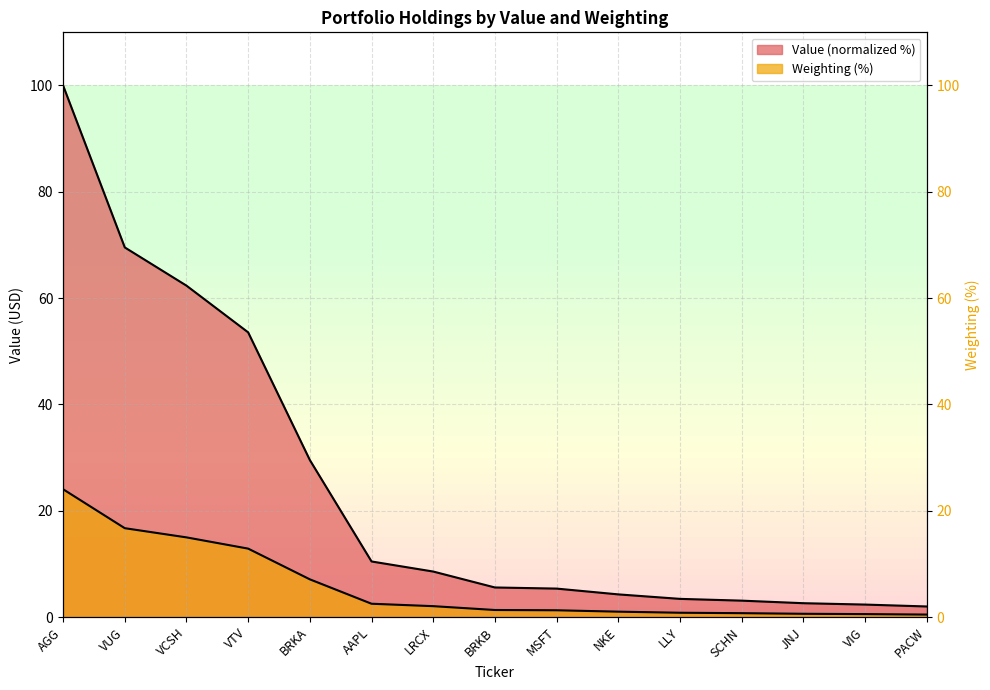

At BRKA, list the series in order from smallest to largest.

Weighting (%), Value (USD)